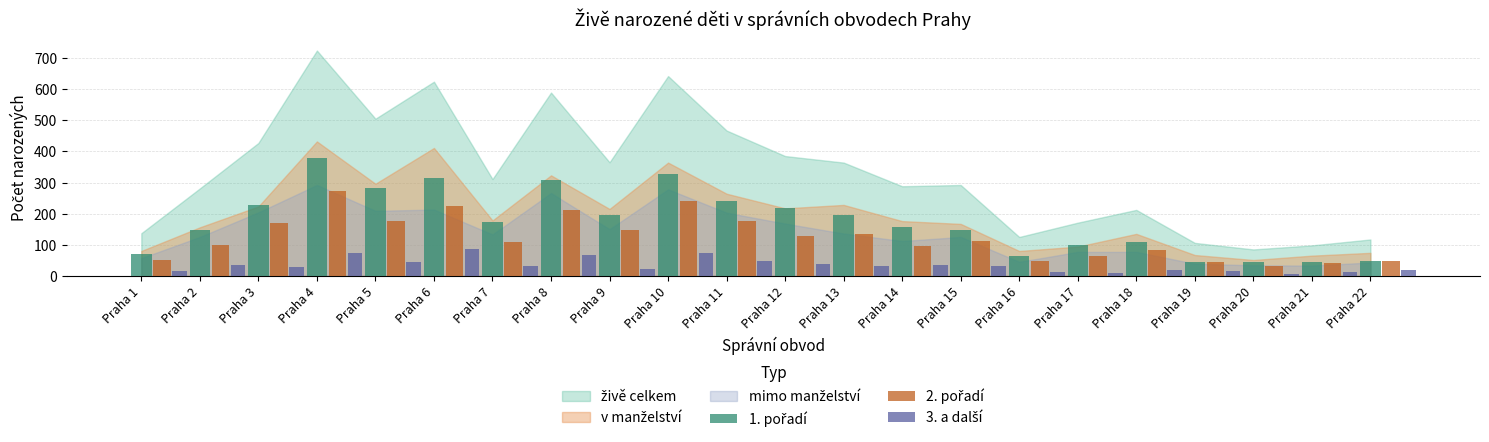

What is the greatest value displayed?

379